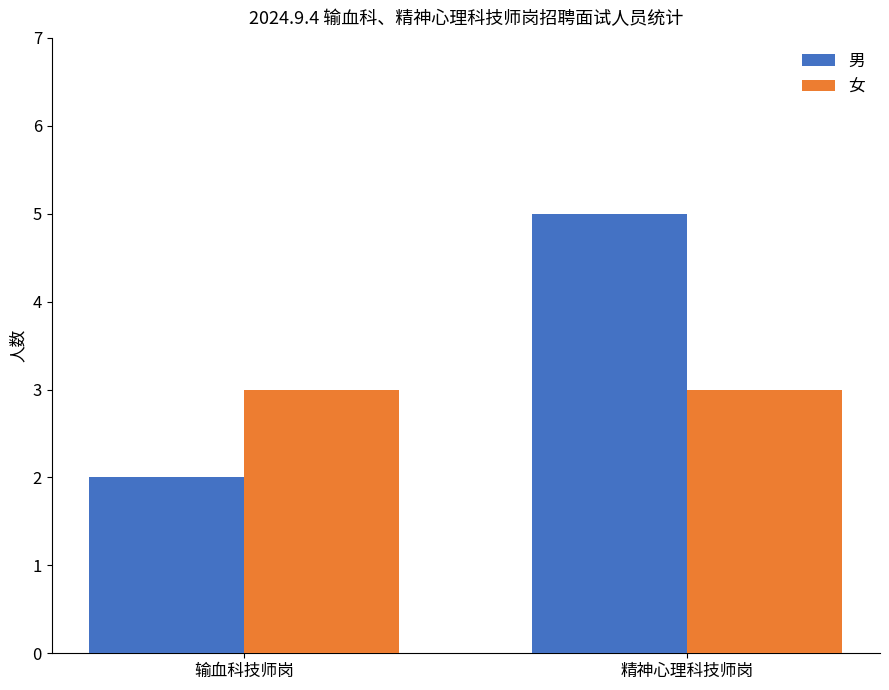

How many bars are there in total?

4